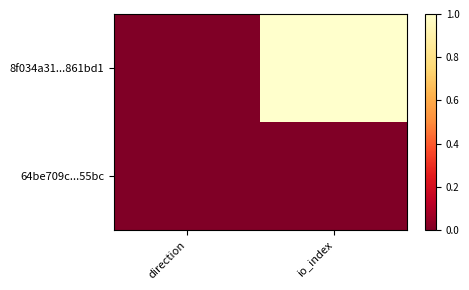

How many categories are shown in the chart?

2